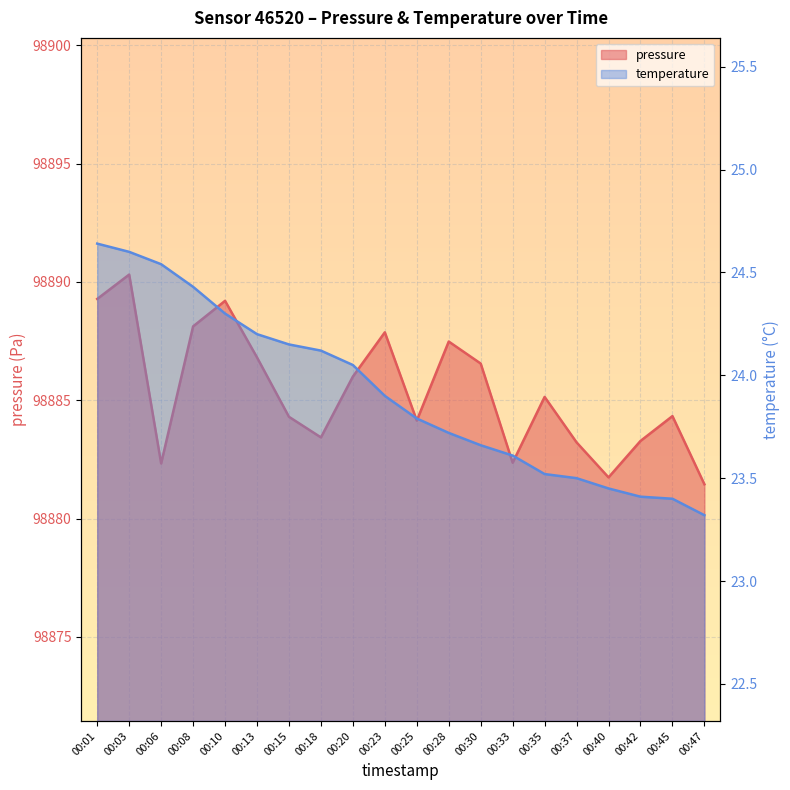

What is the difference between the maximum and minimum values in the pressure series?

8.9